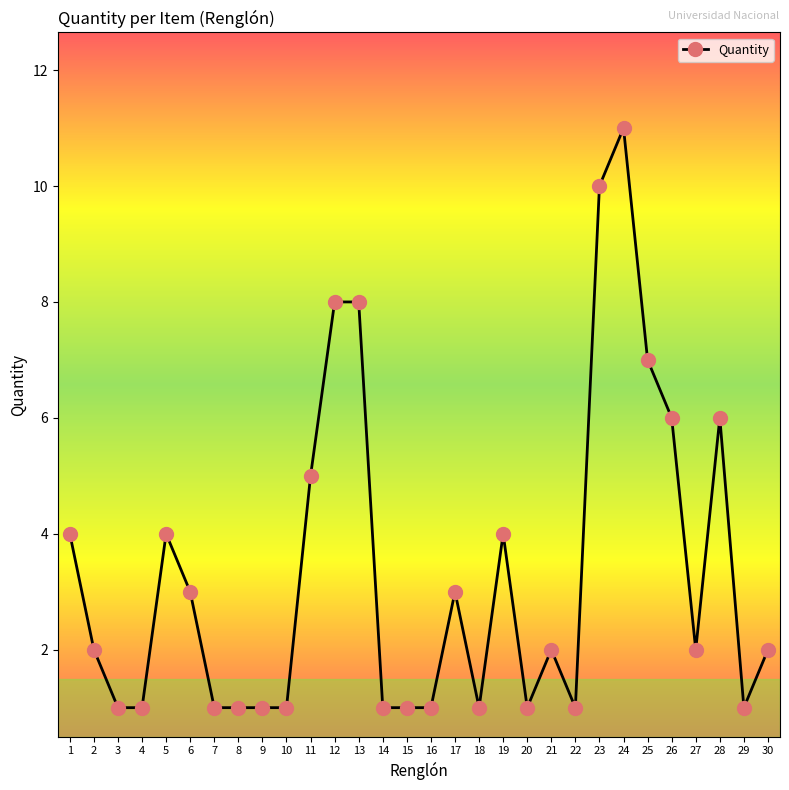

True or false: the data shows 1 at 9.

True